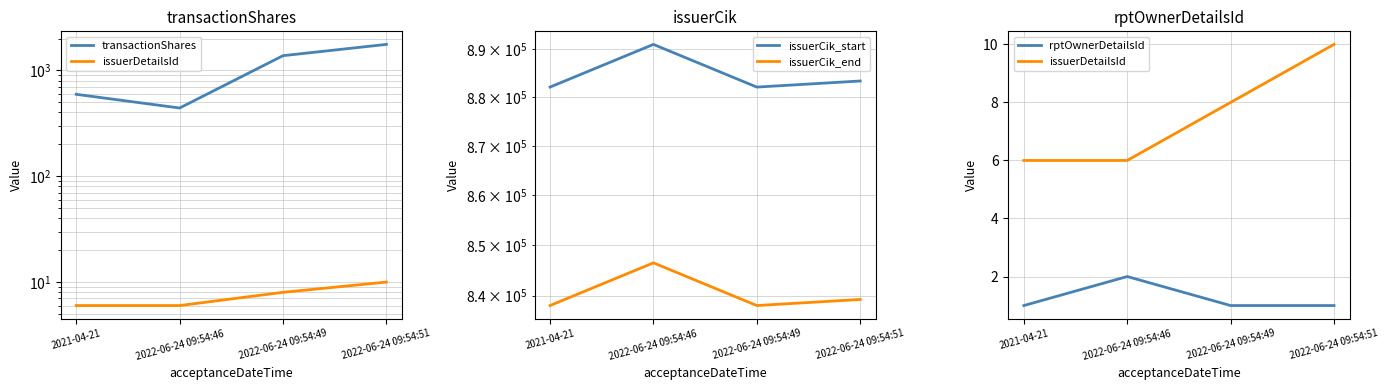

What is the label of the 2nd point from the left?

2022-06-24 09:54:46